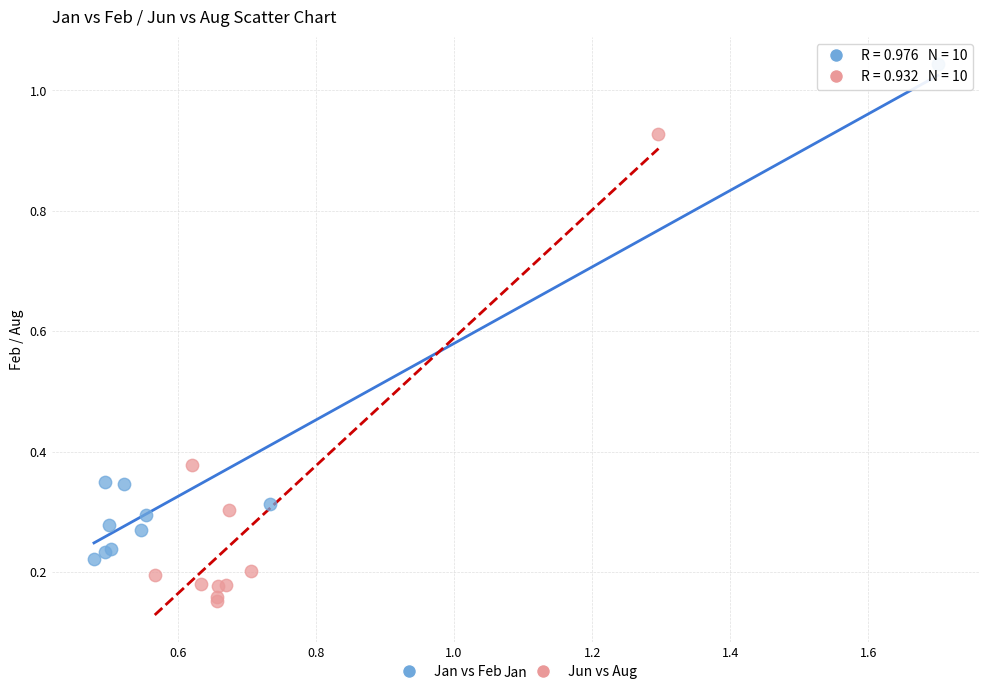

Which series reaches the maximum Y coordinate?

Jan vs Feb